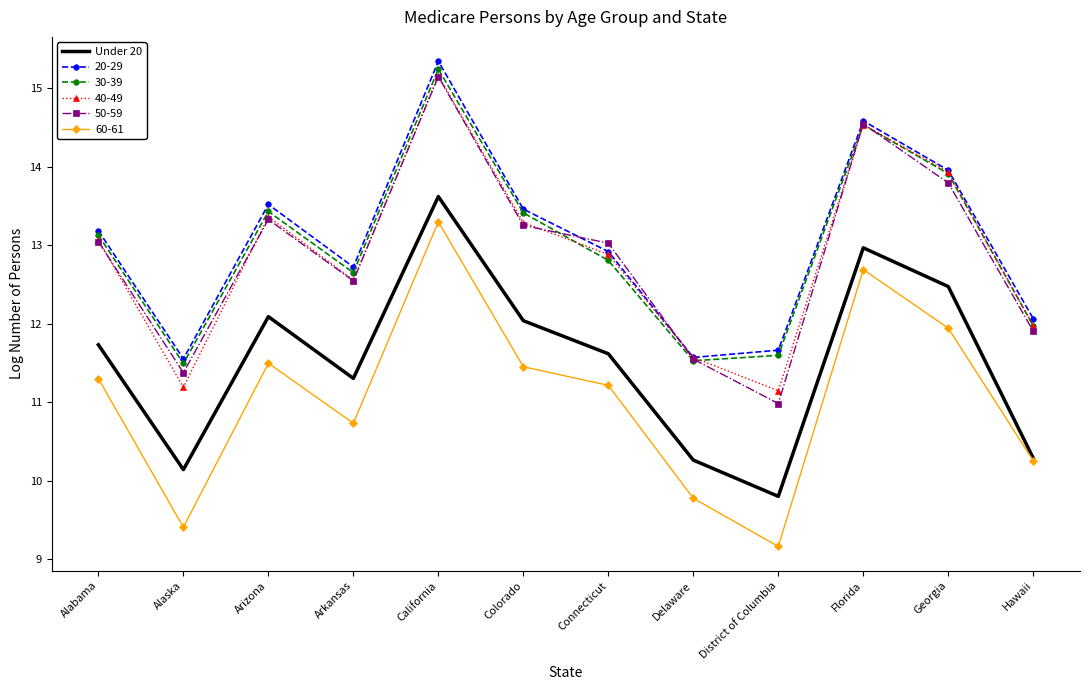

What position from the right is Connecticut?

6